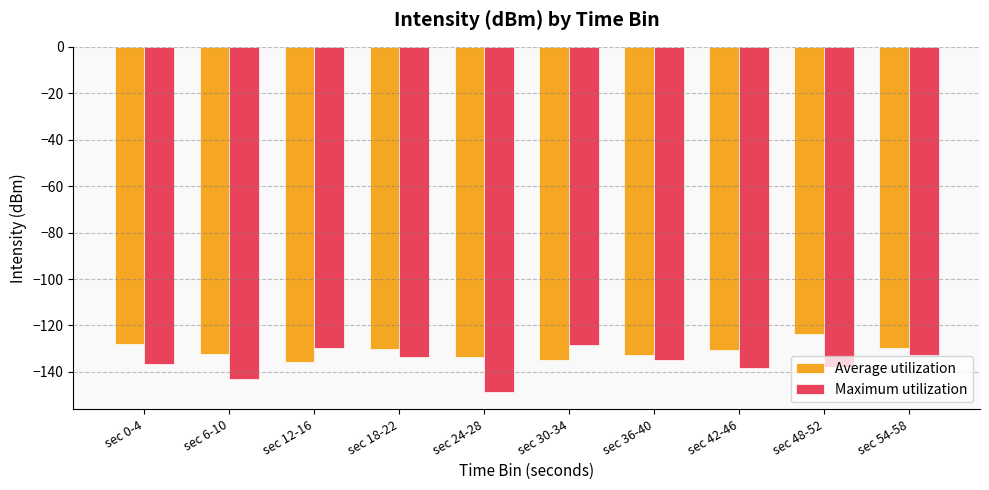

How many data points in Maximum utilization are above -135?

4